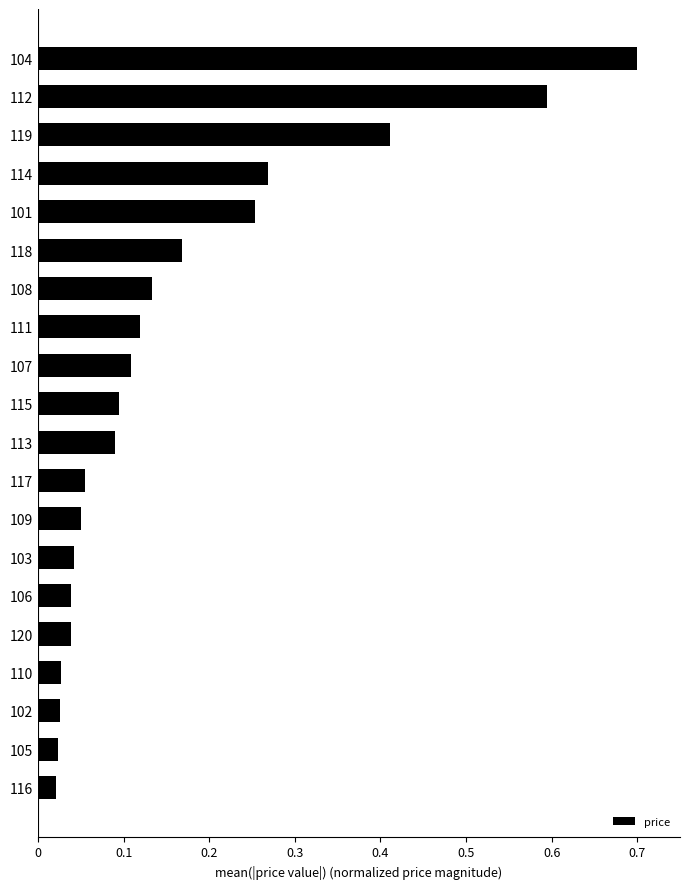

What is the change in value from 113 to 119?

+0.3